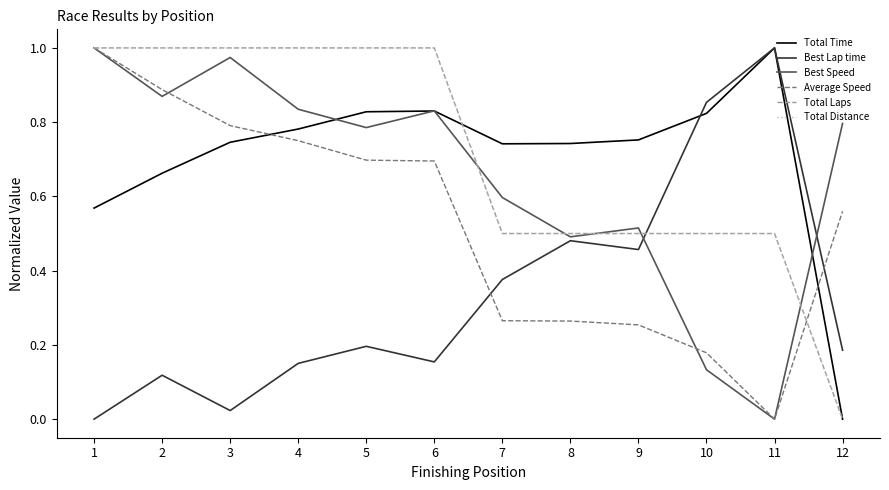

True or false: Best Speed has more than 2 points higher than both neighbors.

True